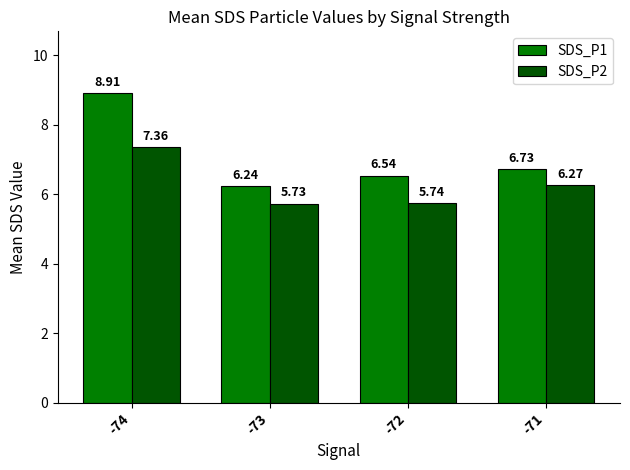

Does the chart contain any negative values?

No